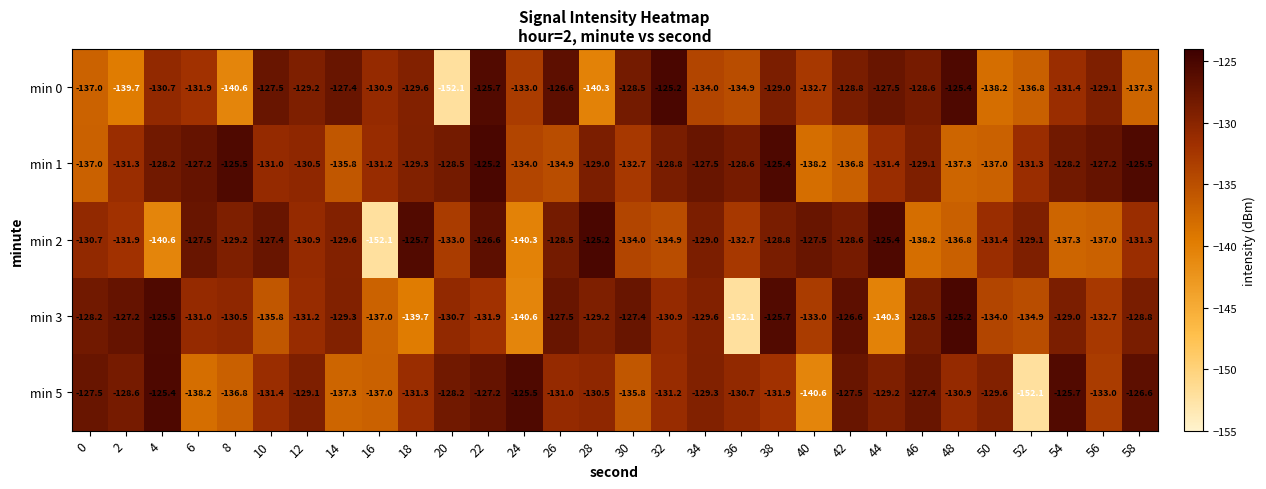

How many series are shown in this chart?

5